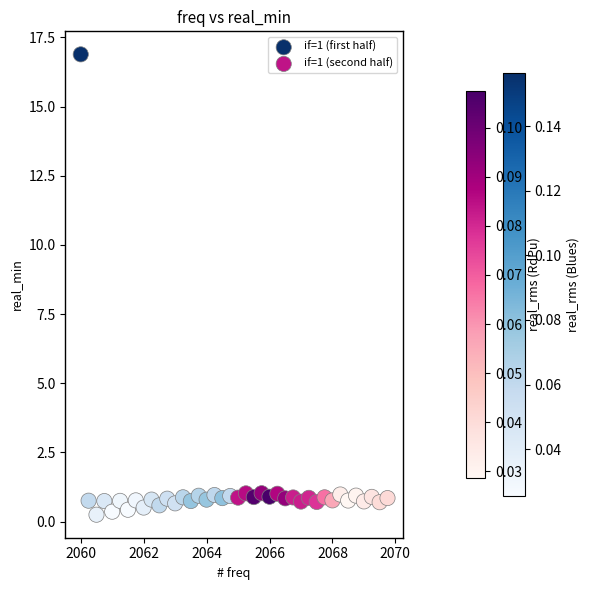

Which series has the widest spread of Y values?

if=1 (first half)